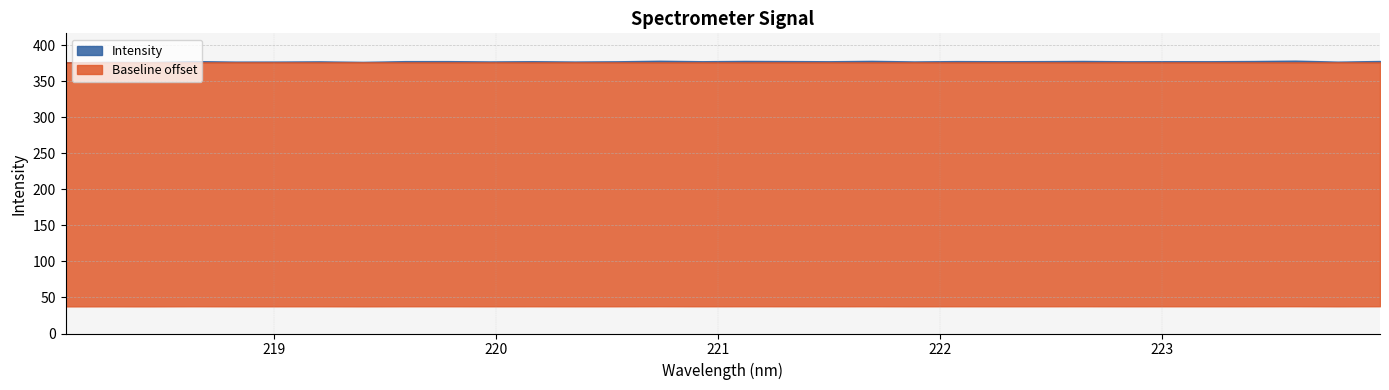

What is the sum of all values?

12095.7